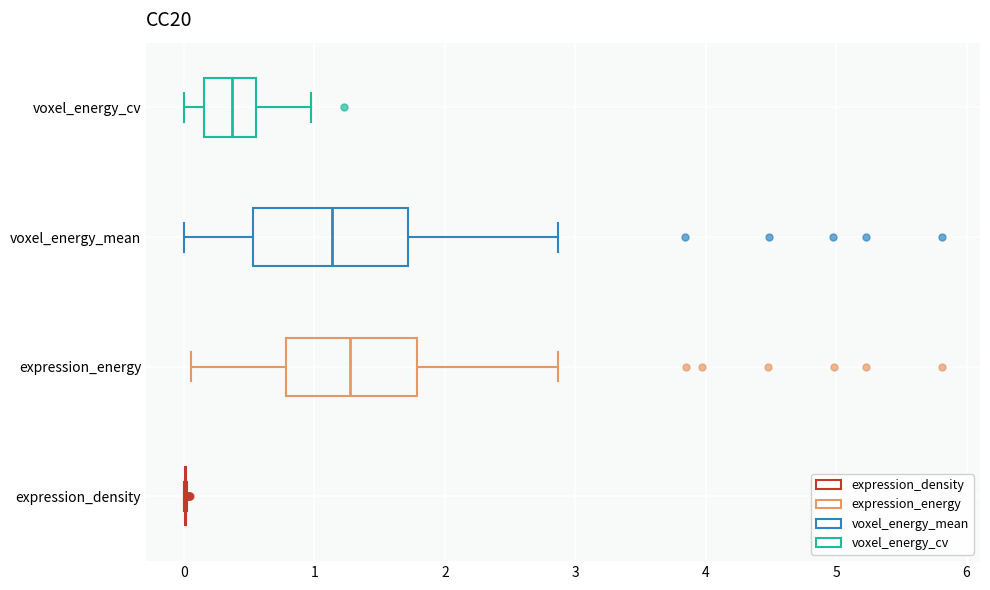

Reading bottom to top, read every box against the x-axis: the position of its median line, the range the box covers, and the ends of its whiskers. The values are not printed on the chart, so give them approximately, as read against the axis.

expression_density: box collapsed to a line at 0.0, whiskers 0.0 to 0.0
expression_energy: median 1.3, box 0.8 to 1.8, whiskers 0.0 to 2.9
voxel_energy_mean: median 1.1, box 0.5 to 1.7, whiskers 0.0 to 2.9
voxel_energy_cv: median 0.4, box 0.2 to 0.6, whiskers 0.0 to 1.0